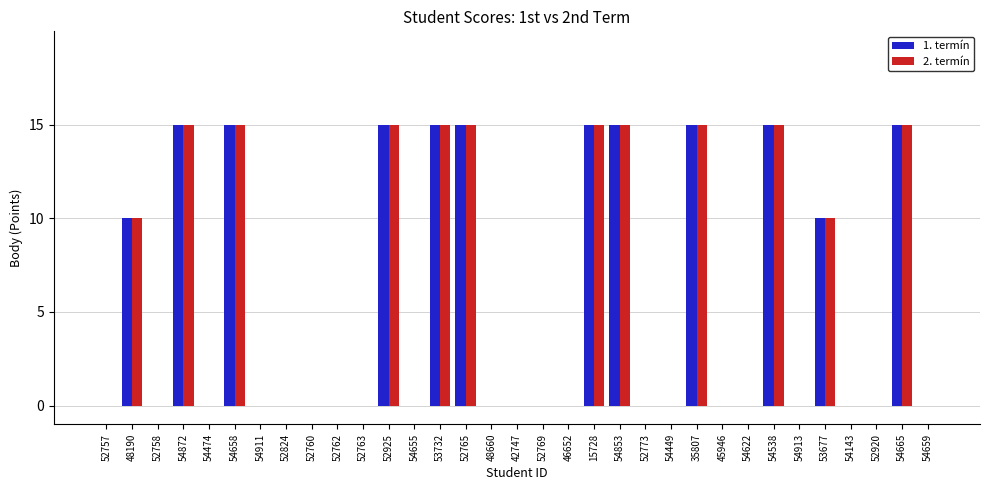

What is the sum of the 1. termín values at 52925 and 54659?

15